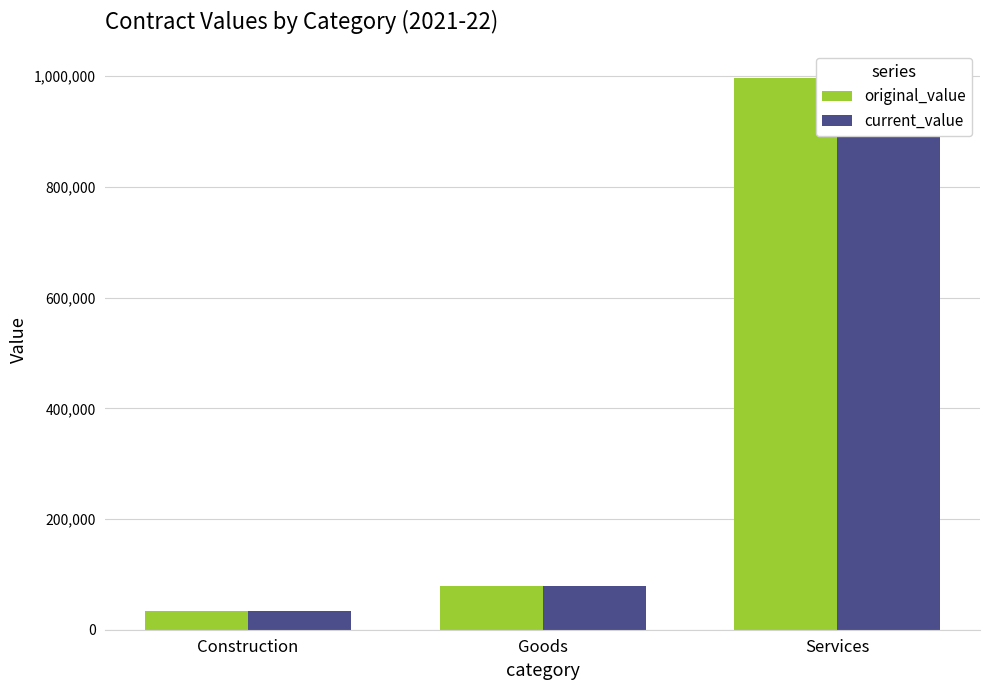

Are the bars horizontal?

No